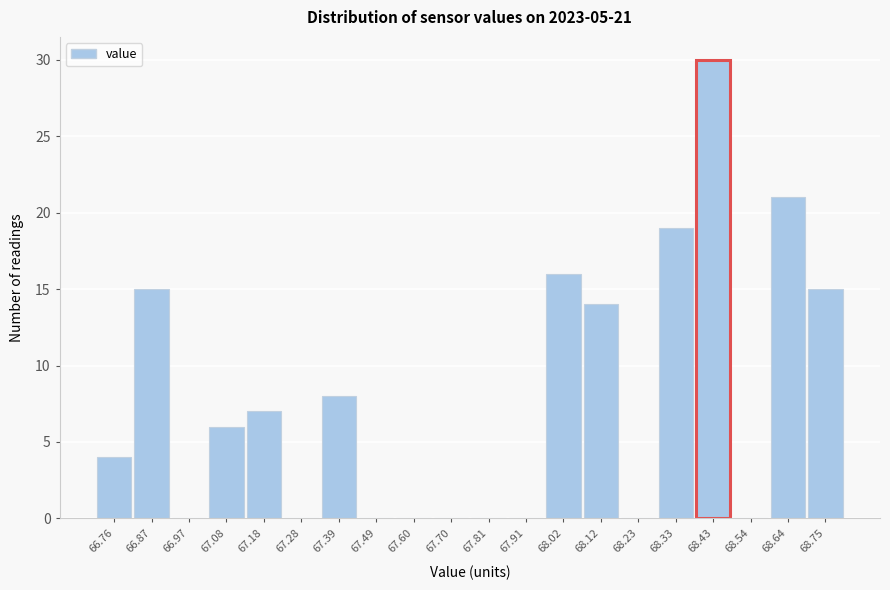

Which range on the x-axis has the tallest bar?

68.38 to 68.48